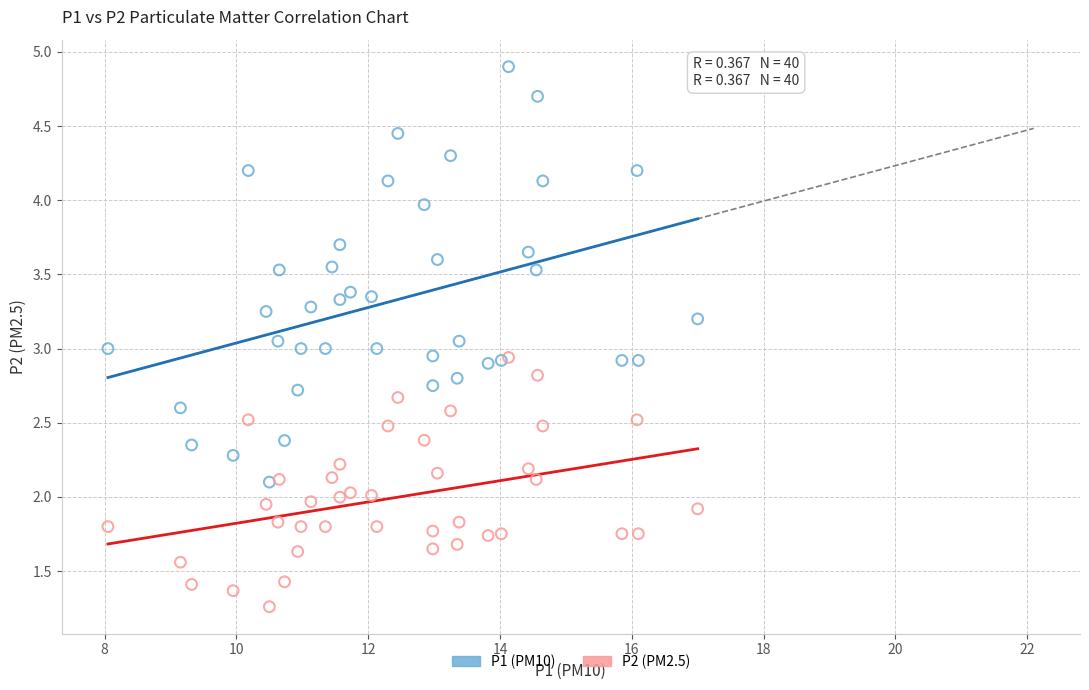

What are all the series names shown in the legend?

P1 (PM10), P2 (PM2.5)